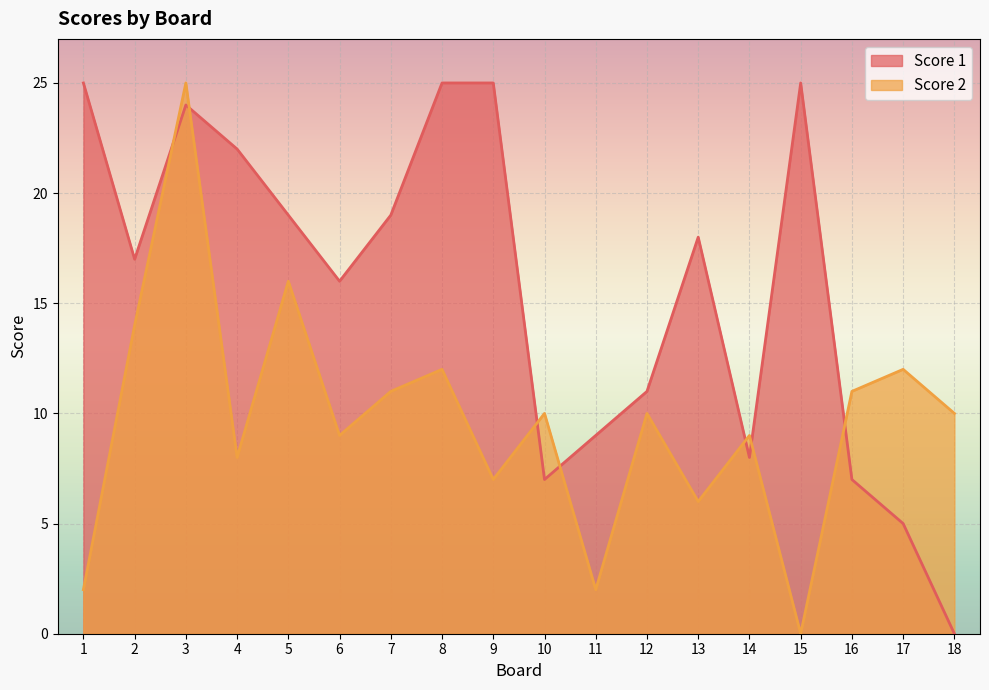

What is the difference between the Score 2 values at 16 and 1?

9